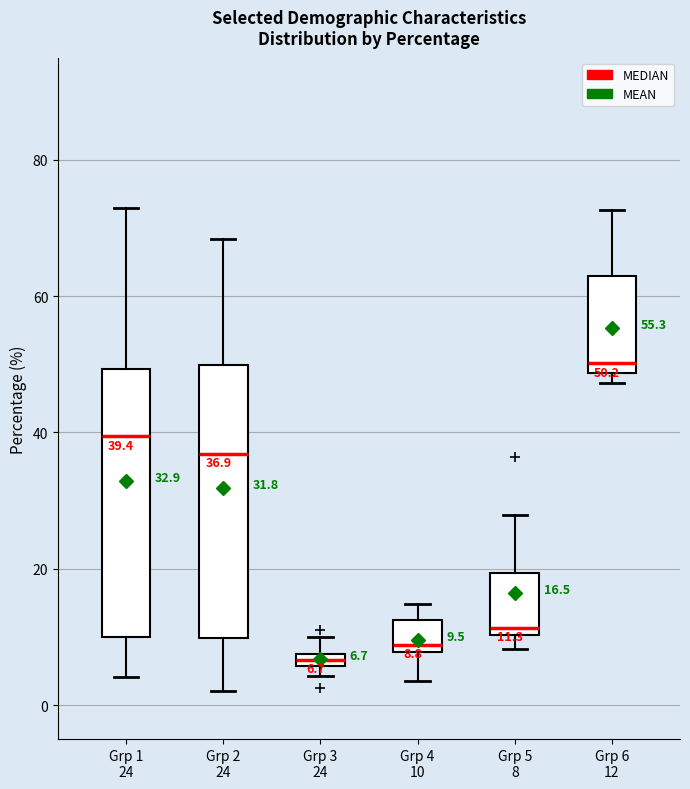

Which box's median line is the highest?

Grp 6 12